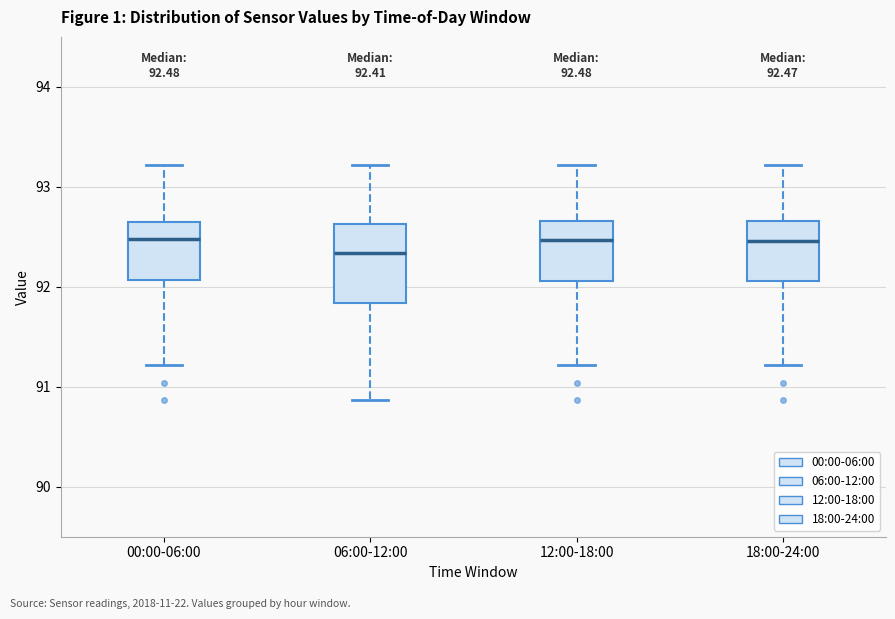

Which box has the lowest median line?

06:00-12:00